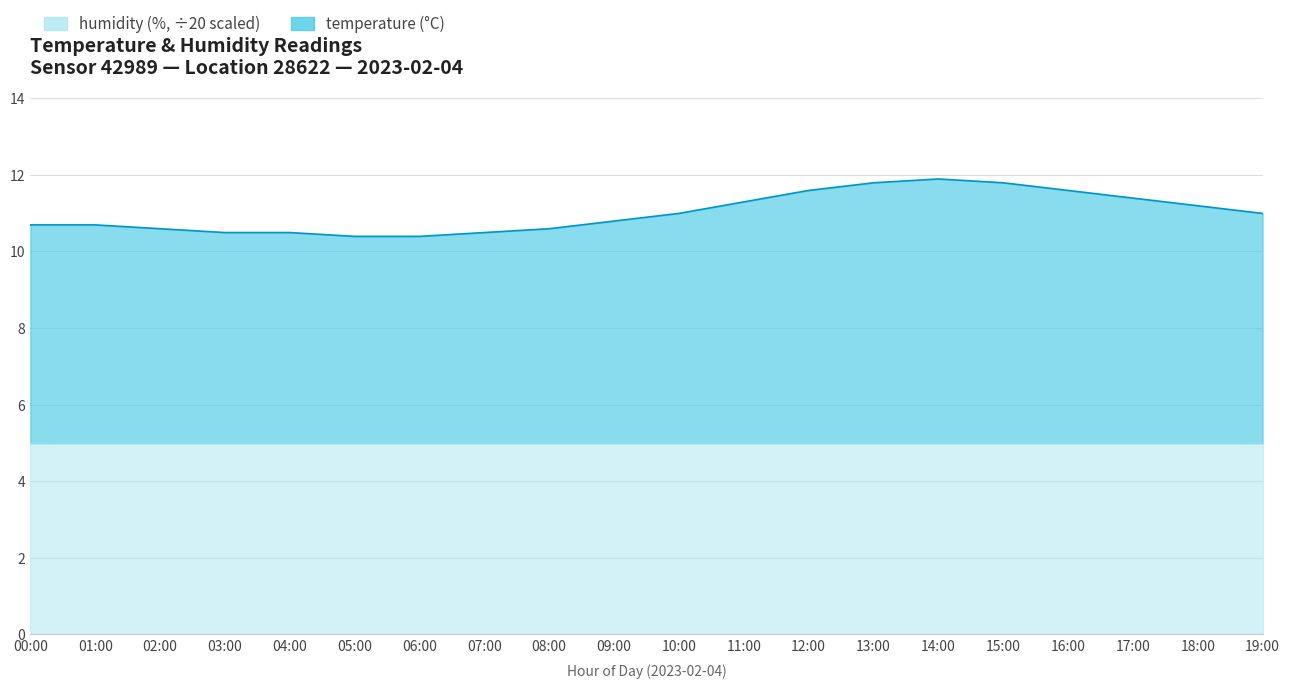

Which label corresponds to the largest value in the chart?

14:00